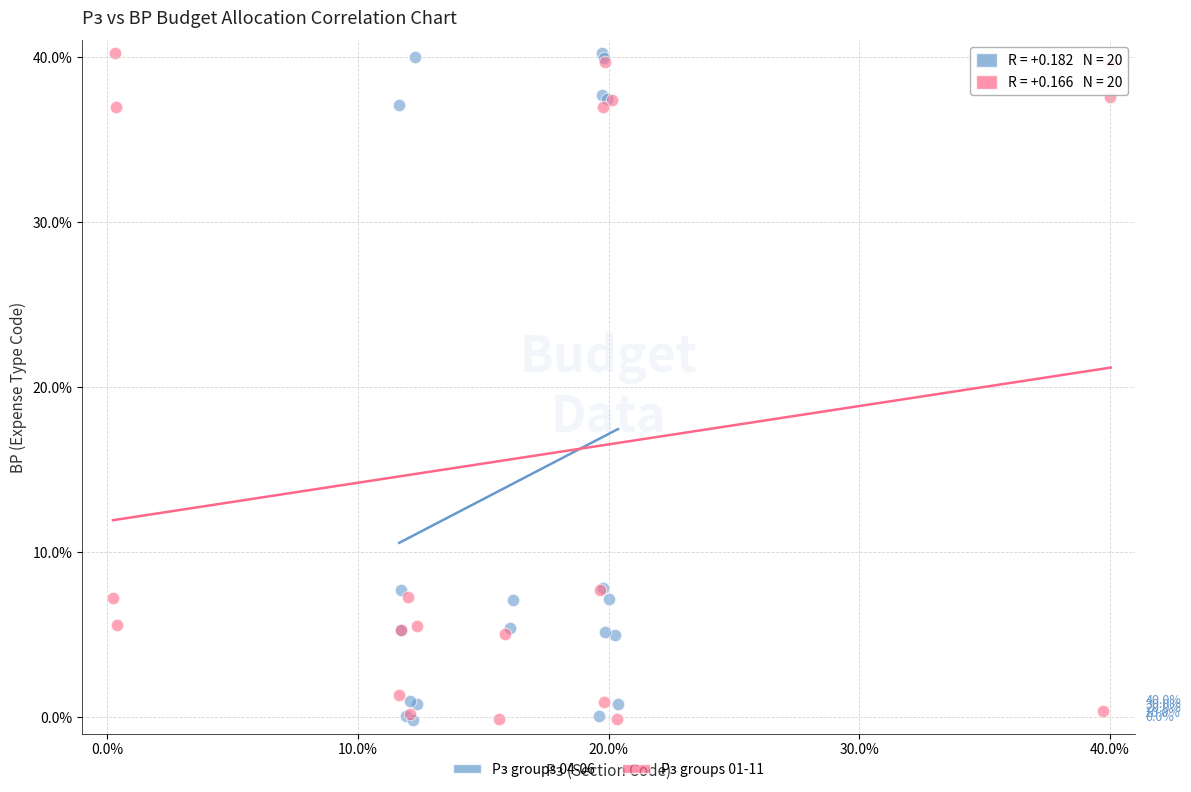

What are all the series names shown in the legend?

Рз groups 04-06, Рз groups 01-11